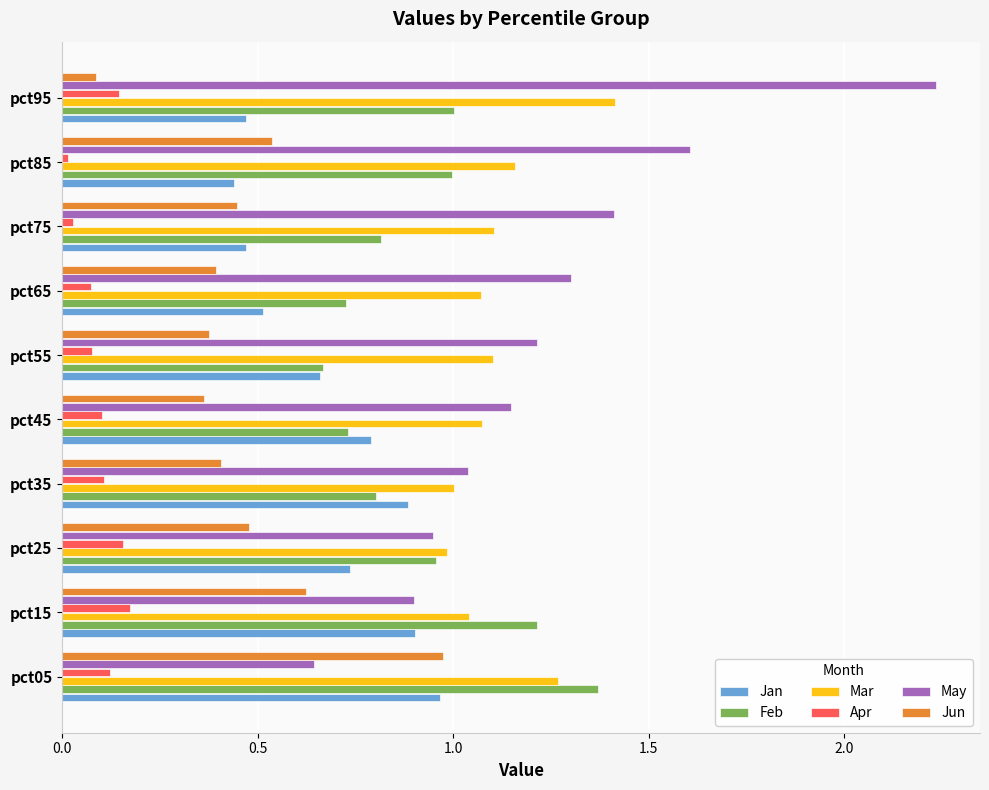

Rank the categories by May value from highest to lowest.

pct95, pct85, pct75, pct65, pct55, pct45, pct35, pct25, pct15, pct05